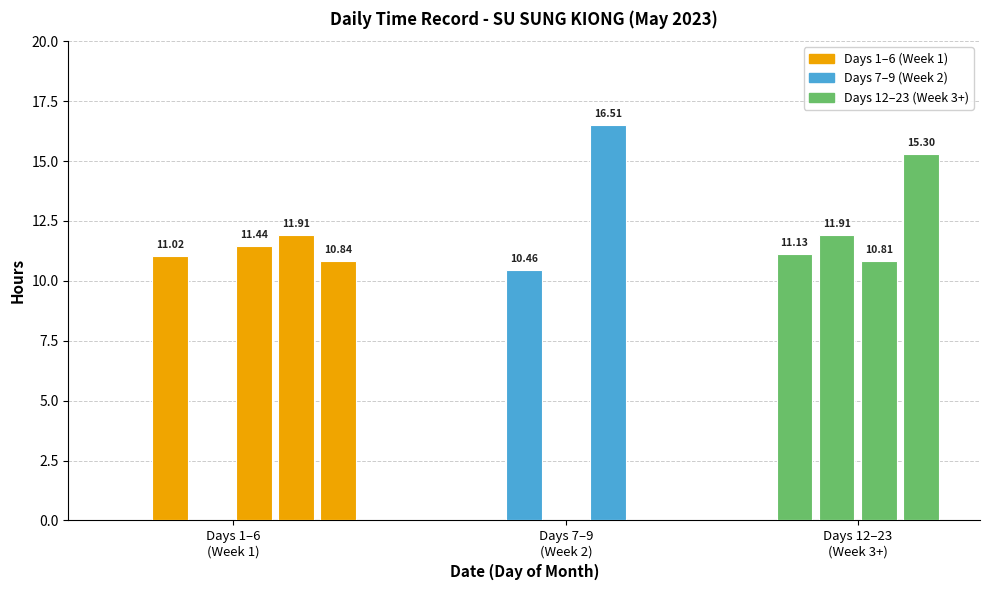

What is the change in value from 6 to 13?

+1.1